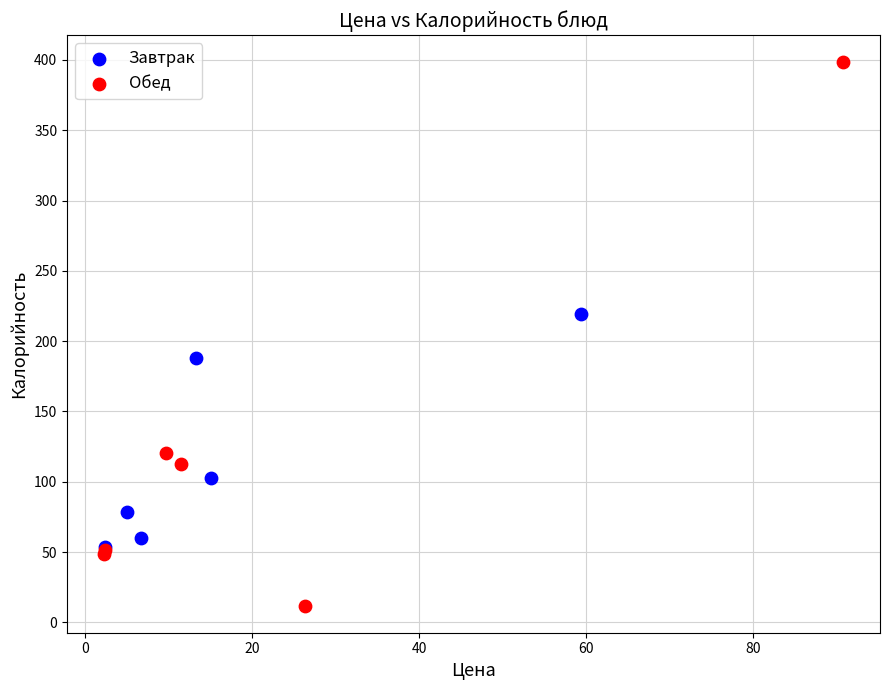

Which series has the widest spread of Y values?

Обед